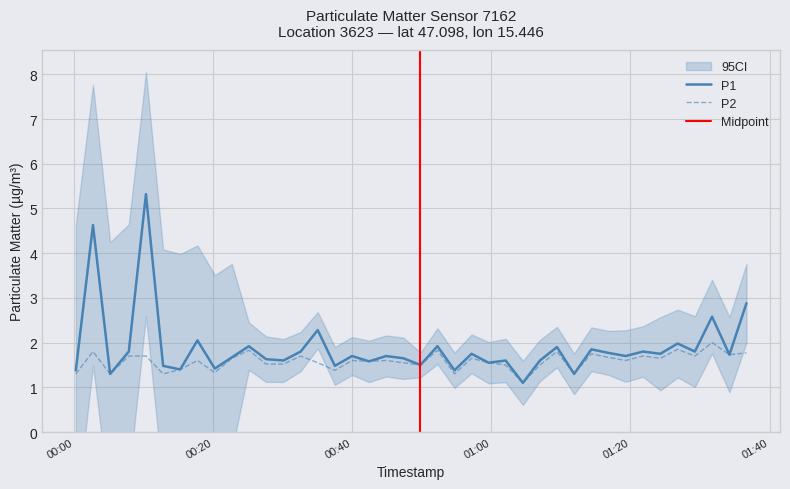

What is the total value across all series at 2022-11-06T00:22:41?

3.3